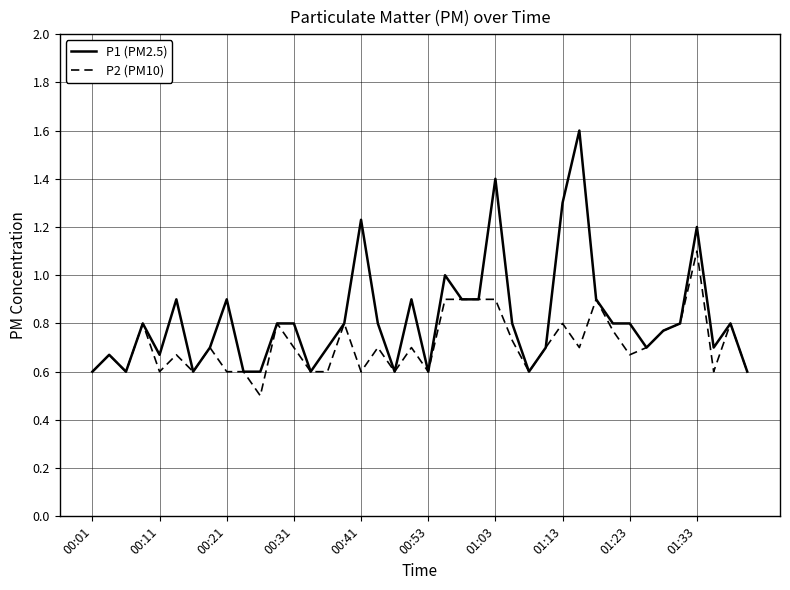

What is the lowest value of the P2 (PM10) series?

0.5